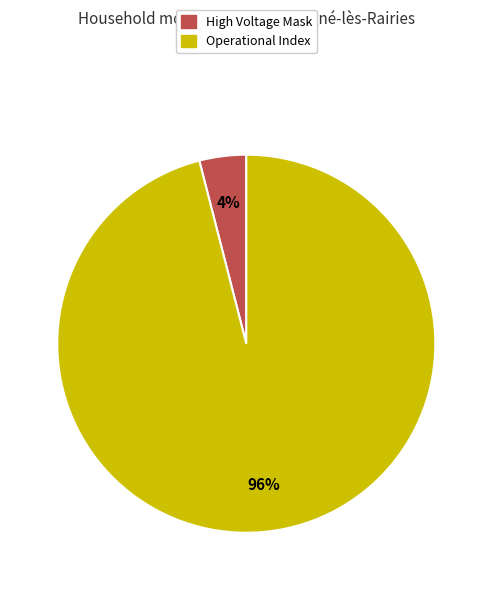

To the nearest percent, what is the difference between the largest and smallest slice percentages?

92%